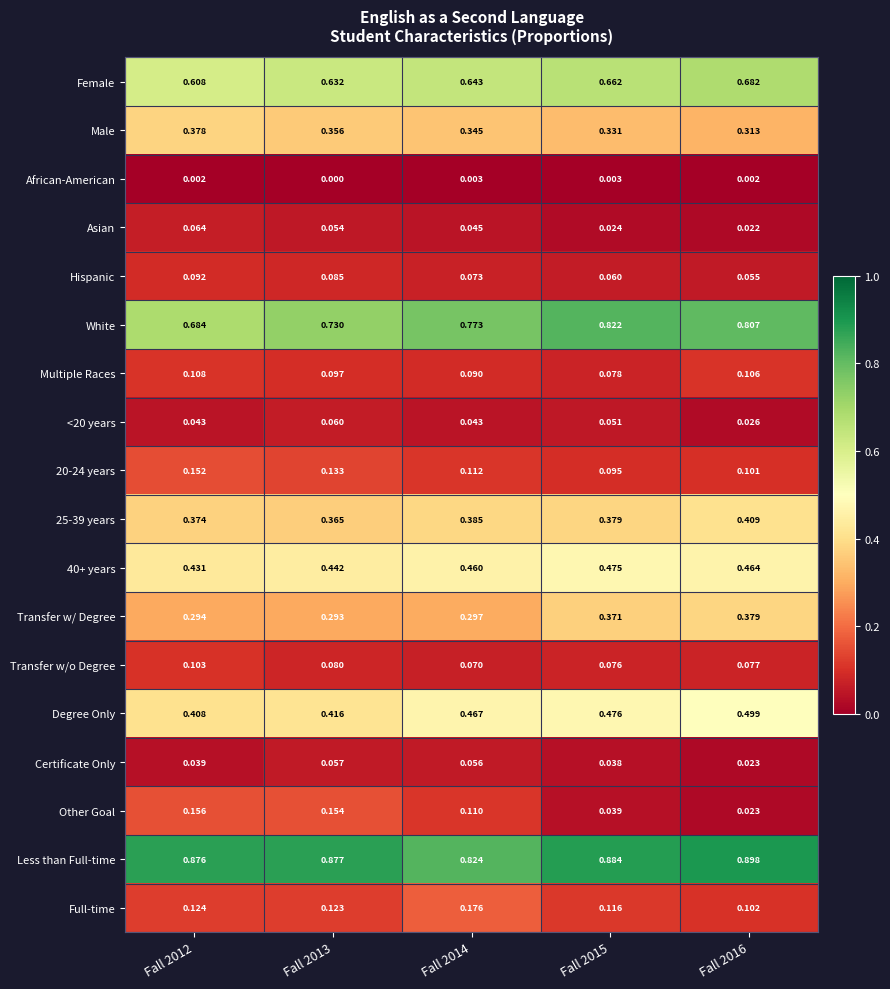

Which series has the largest total across all categories?

Less than Full-time